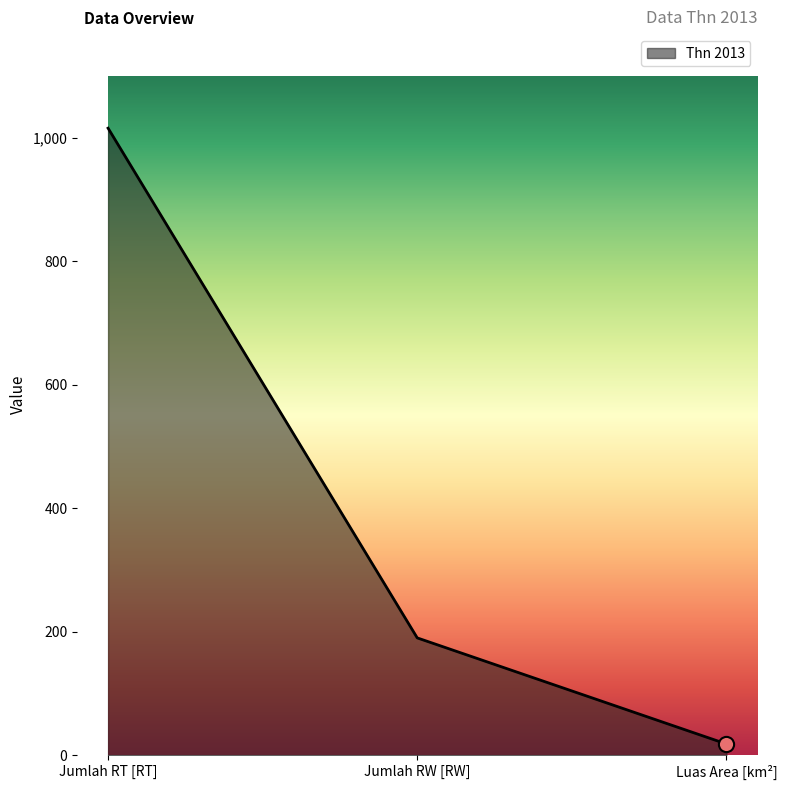

Between Jumlah RT [RT] and Luas Area [km²], which is larger?

Jumlah RT [RT]